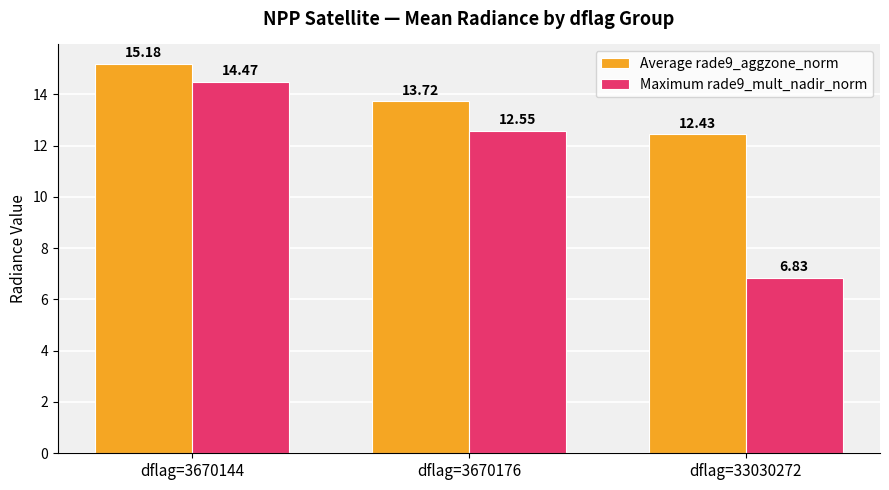

Which series has the largest range (max minus min)?

Maximum rade9_mult_nadir_norm